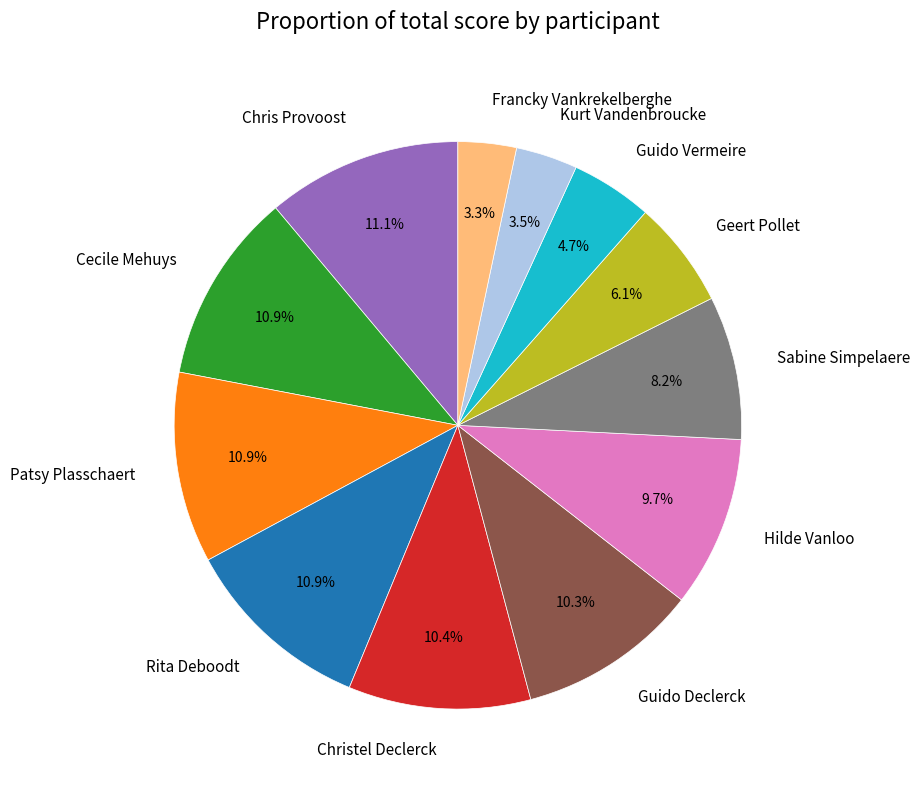

How many segments does this pie chart have?

12